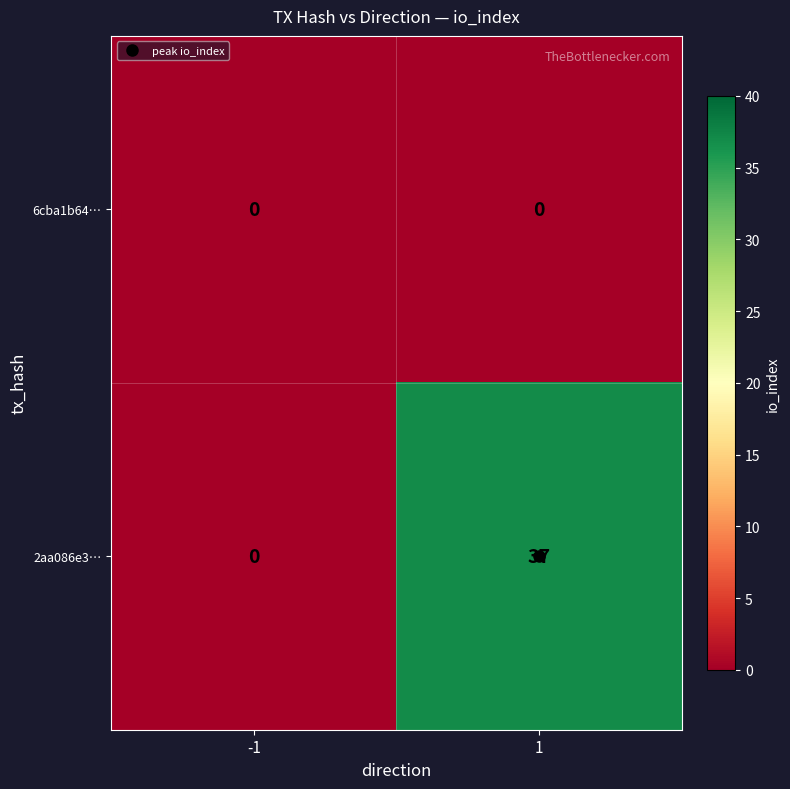

Which series has the widest spread of values?

2aa086e3…